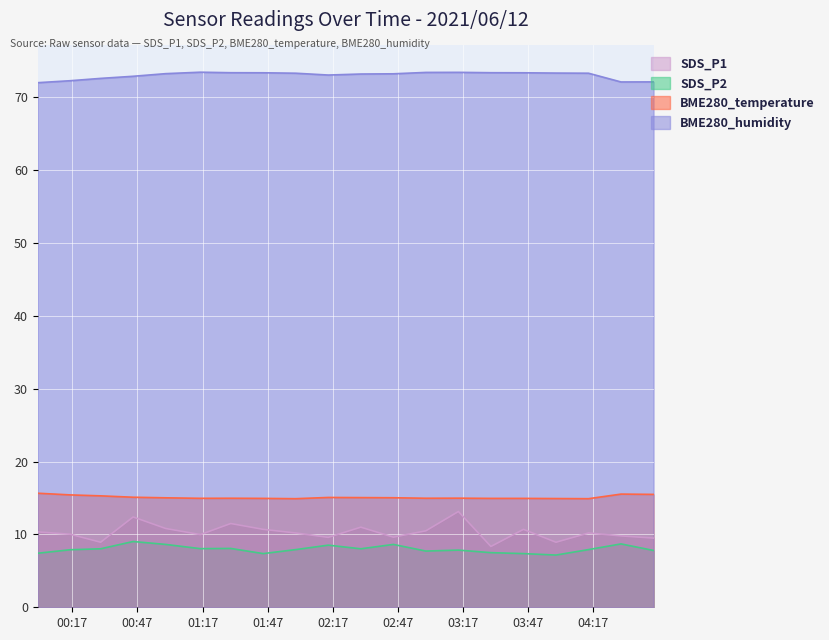

In BME280_temperature, how many points are higher than both neighbors (excluding endpoints)?

4